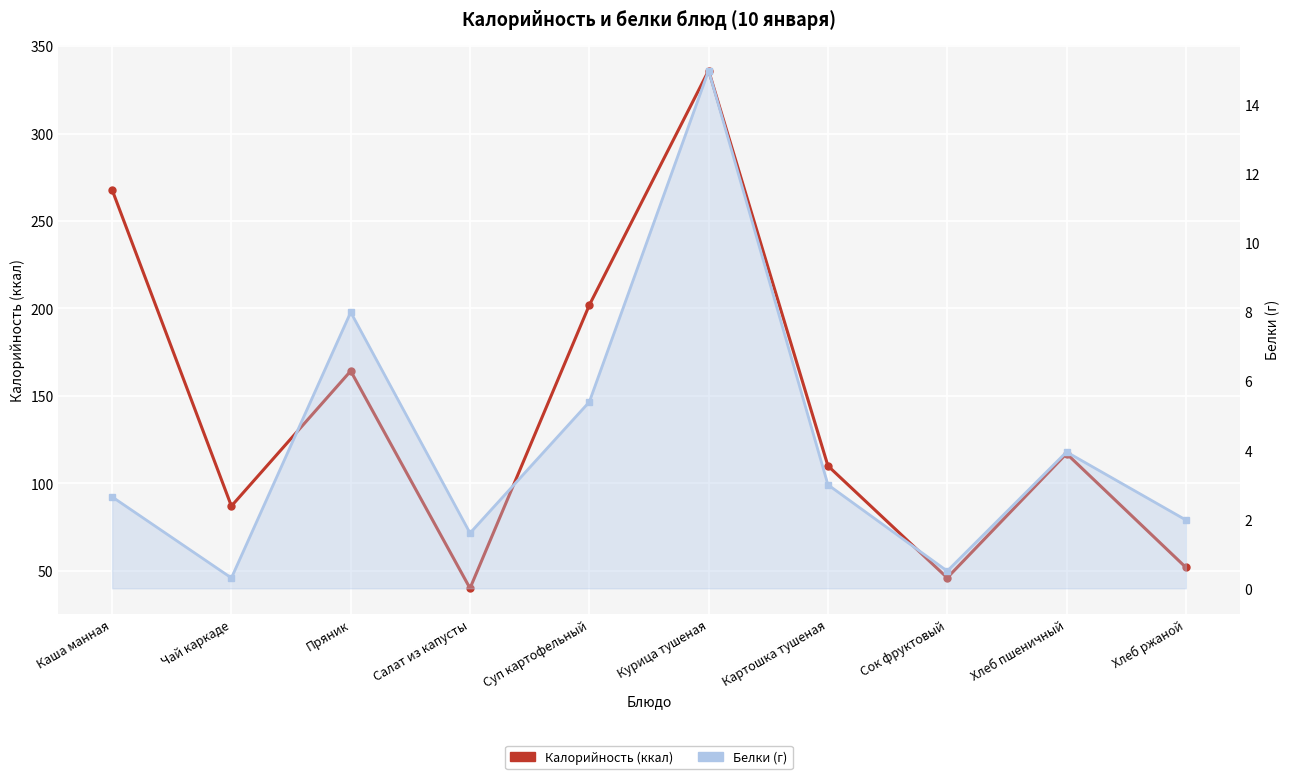

Which series has the largest total across all categories?

Калорийность